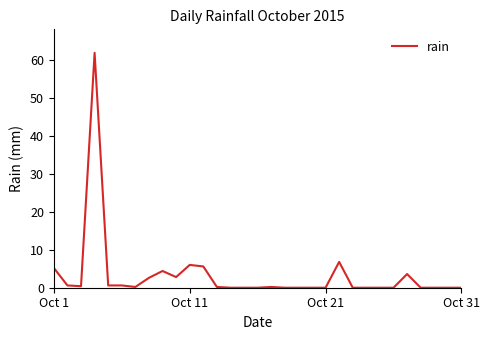

What is the greatest value displayed?

61.8